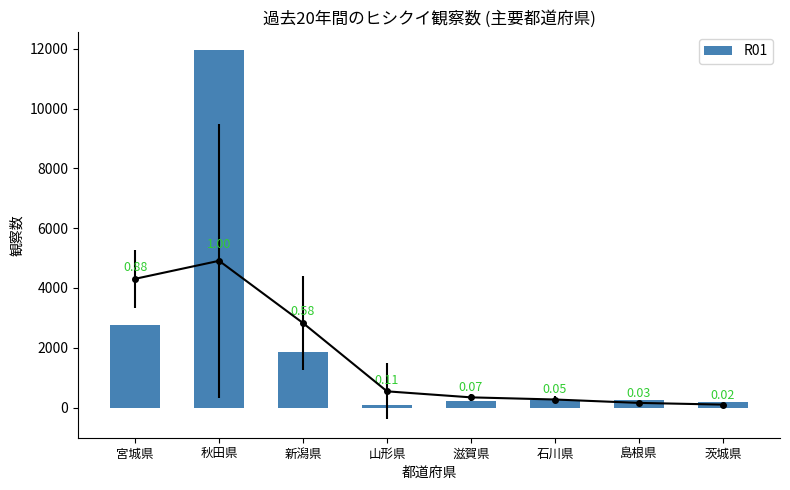

Is it true that the value at 茨城県 is 116?

False